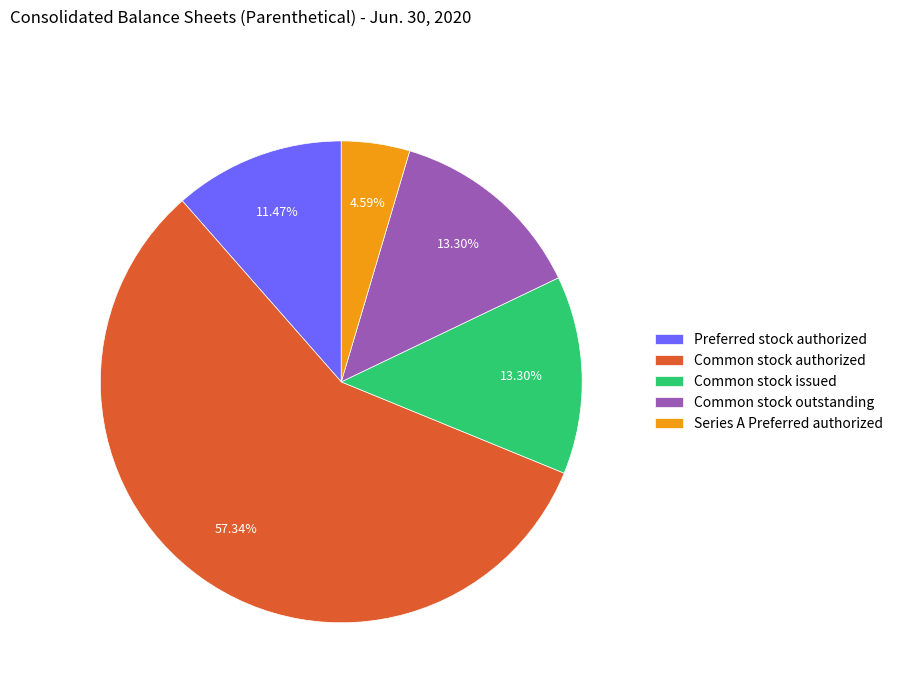

Which has a higher value, Common stock outstanding or Common stock authorized?

Common stock authorized